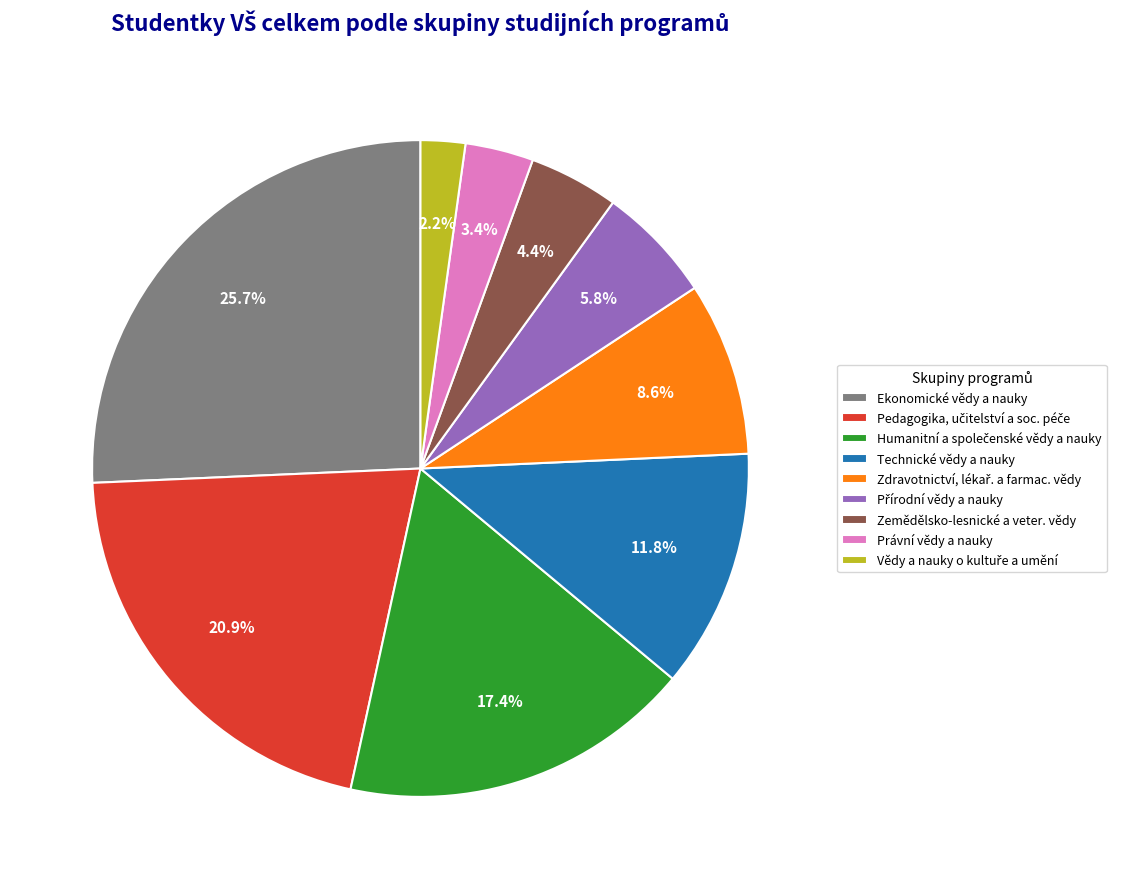

Does any single category account for the majority?

No